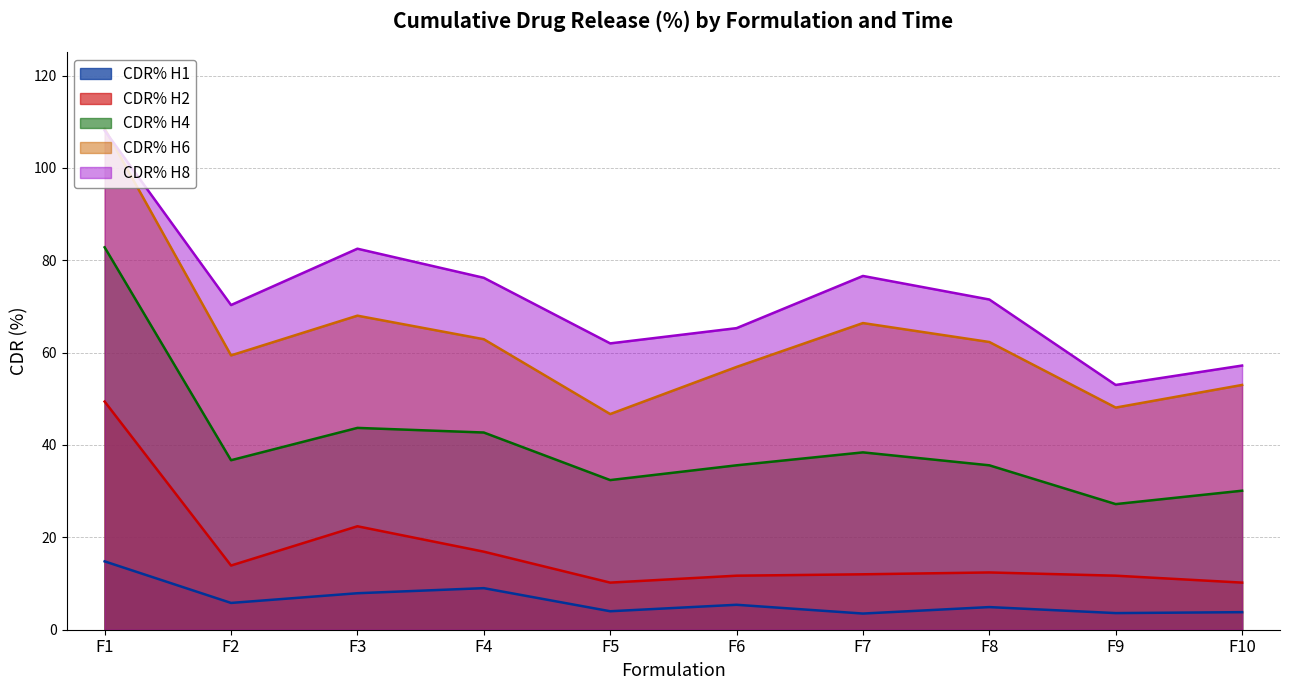

What is the sum of all CDR% H1 values?

62.7